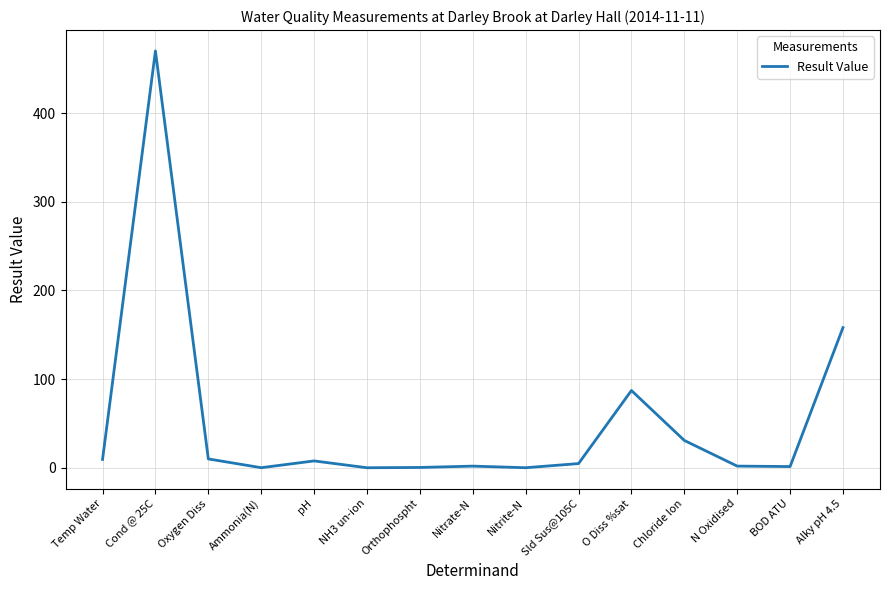

Is it true that the value at Alky pH 4.5 is 158.0?

True